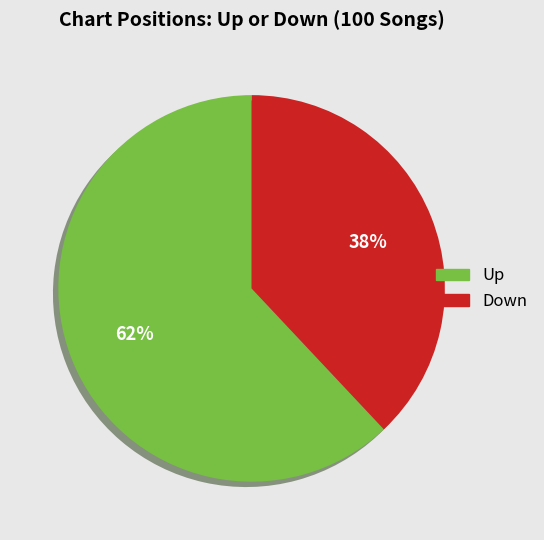

Is it true that Down is 28% of the pie?

False